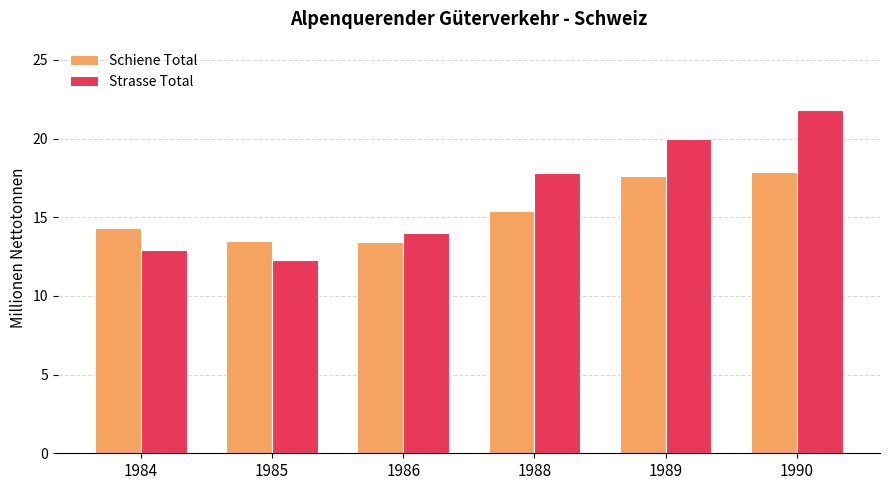

List the series in order of their overall mean, highest first.

Strasse Total, Schiene Total